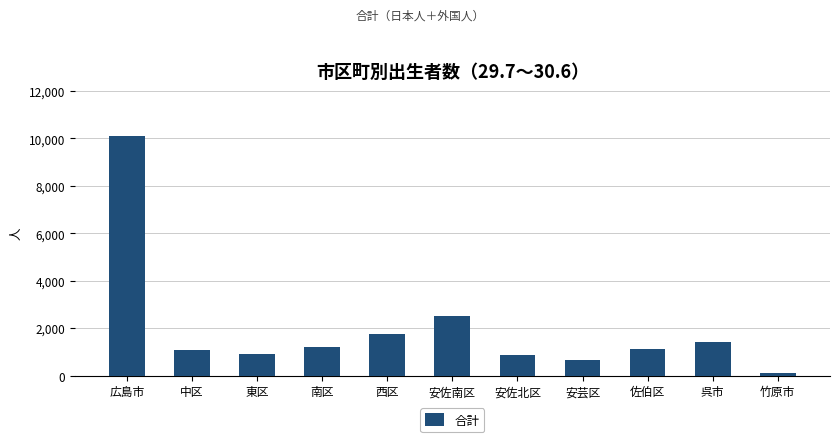

Approximately how many times larger is the value at 南区 compared to 佐伯区?

1.1